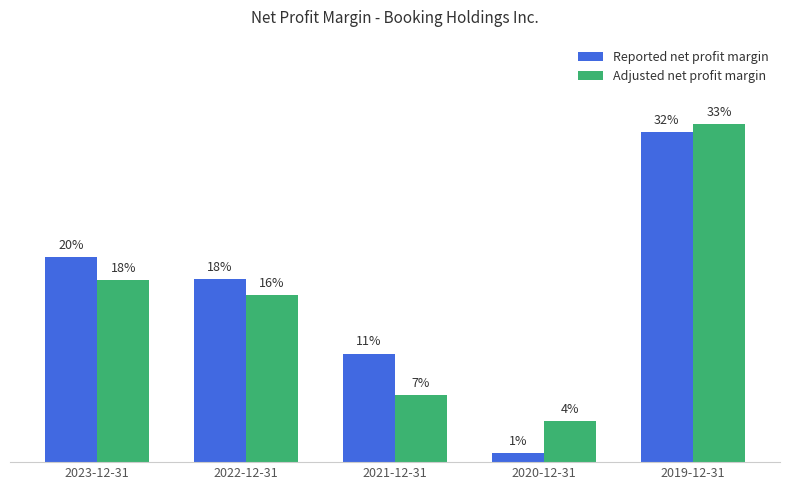

What is the sum of all Adjusted net profit margin values?

0.8